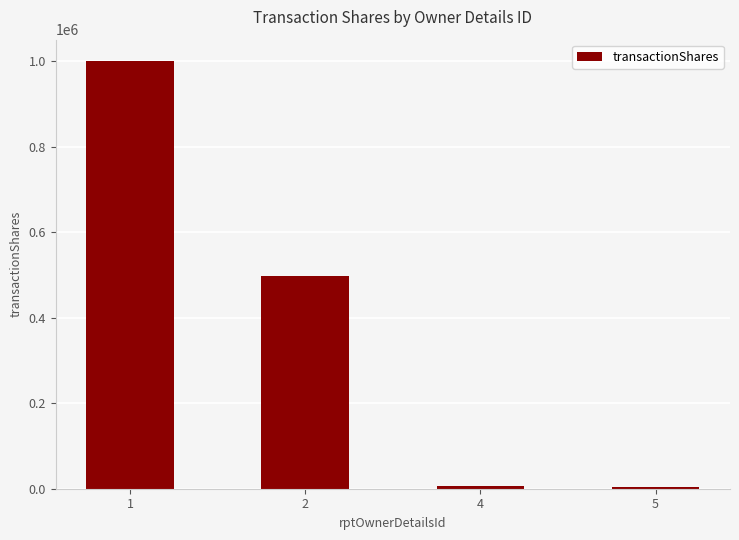

Where does the data first go above 496712?

1